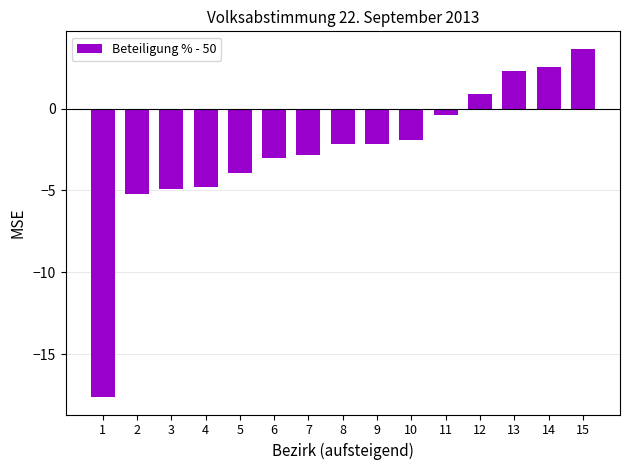

The value at 1 is -17.6. True or false?

True